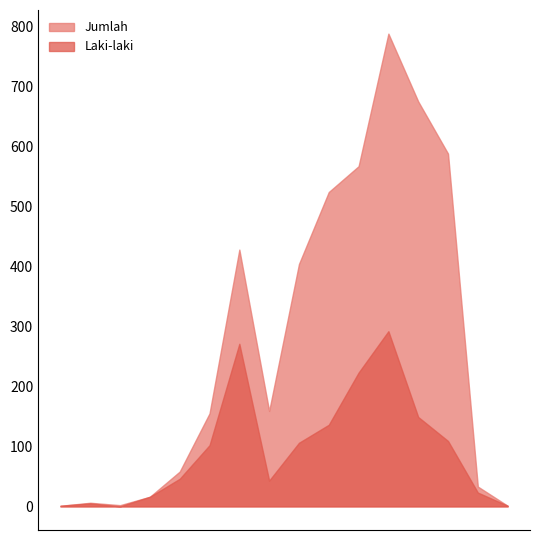

True or false: Jumlah and Laki-laki cross at least once.

False